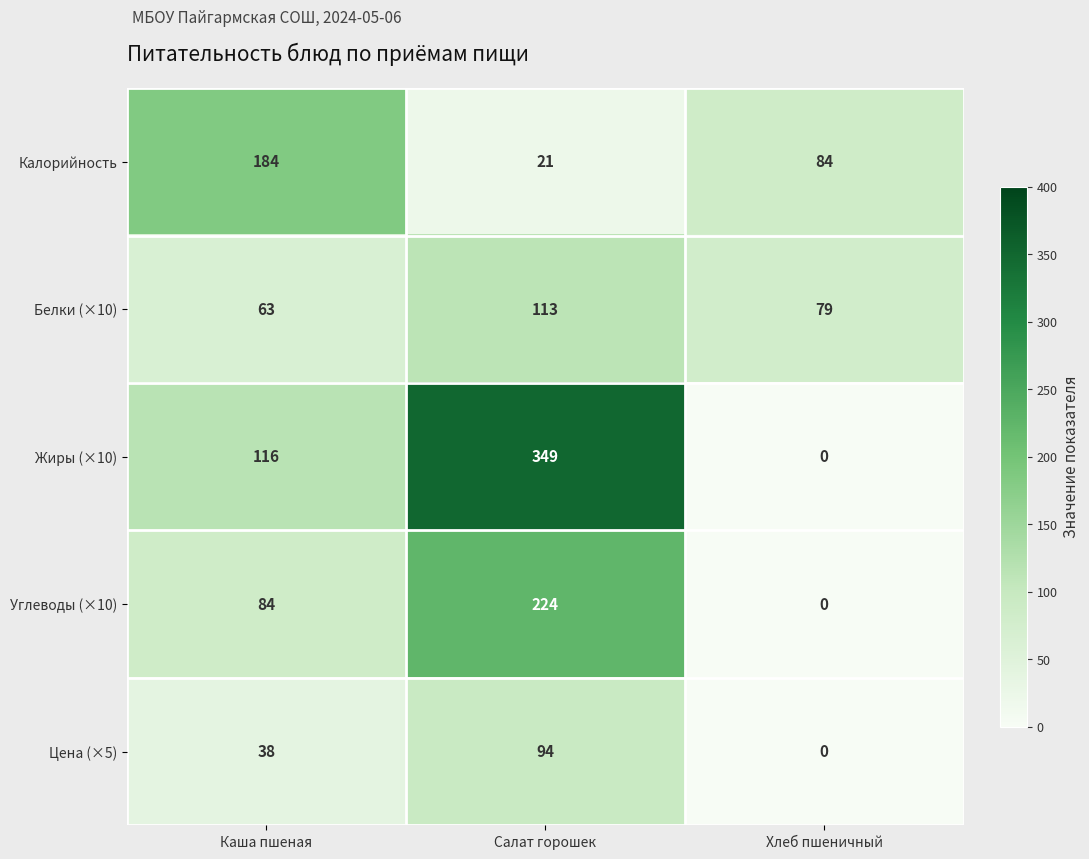

What is the spread (max minus min) of values at Хлеб пшеничный?

84